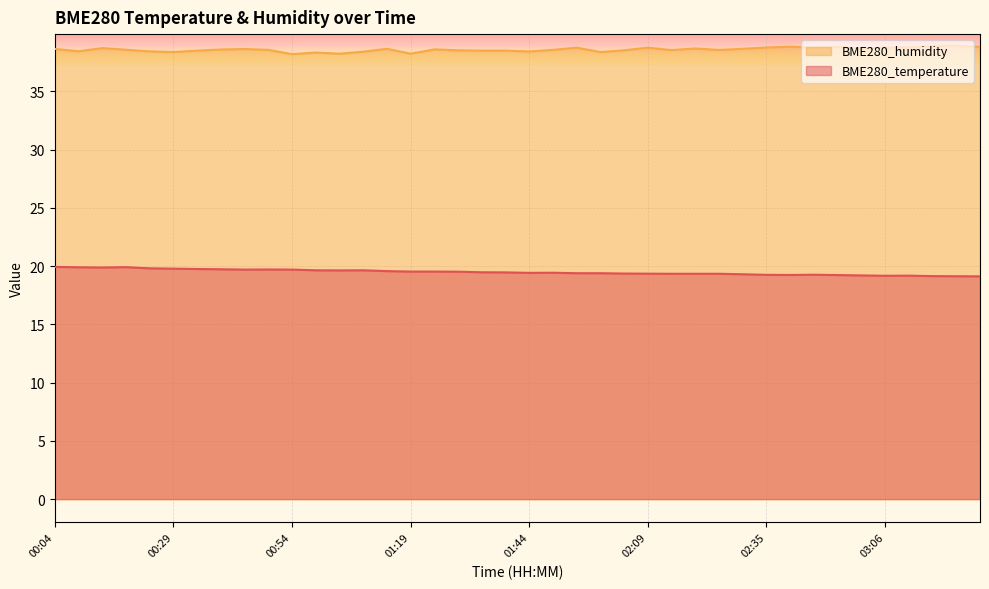

Which series changed the most between 00:39 and 01:19?

BME280_humidity